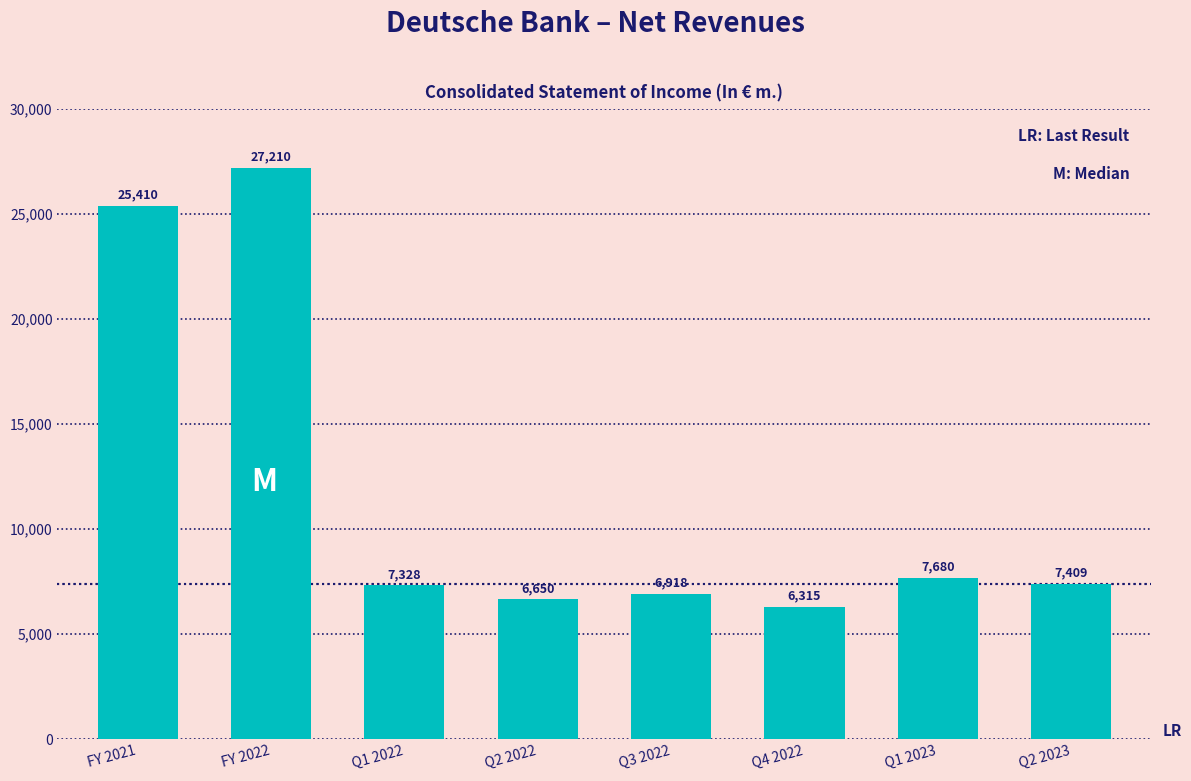

Is it true that the value at Q3 2022 is 6918.2?

True